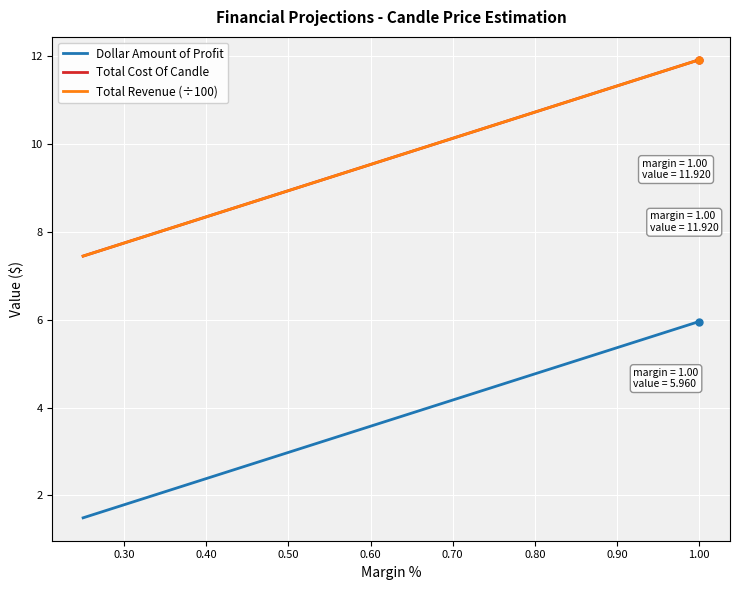

True or false: Dollar Amount of Profit and Total Cost Of Candle cross at least once.

False